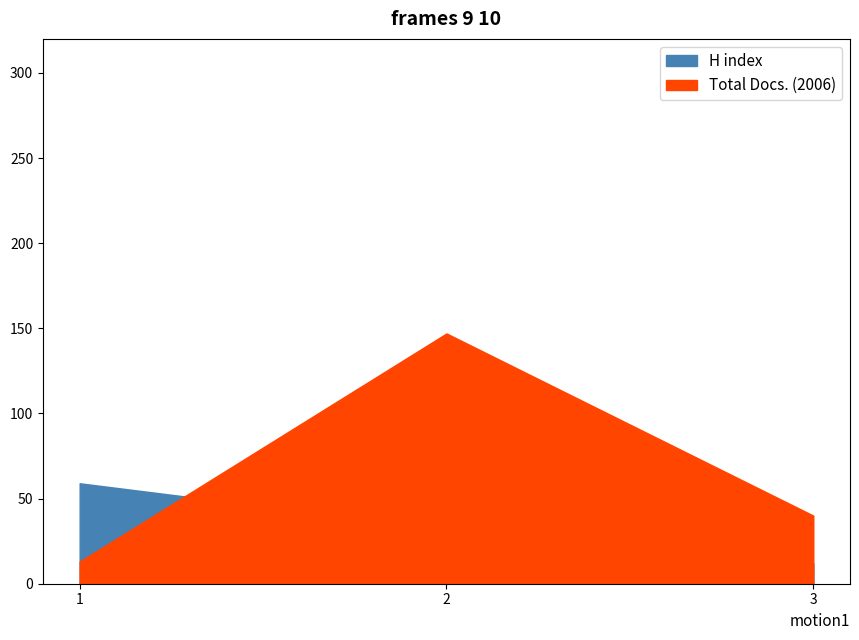

Reading right to left, transcribe all the data shown in this chart.

H index: 3=12	2=32	1=59
Total Docs. (2006): 3=40	2=147	1=13